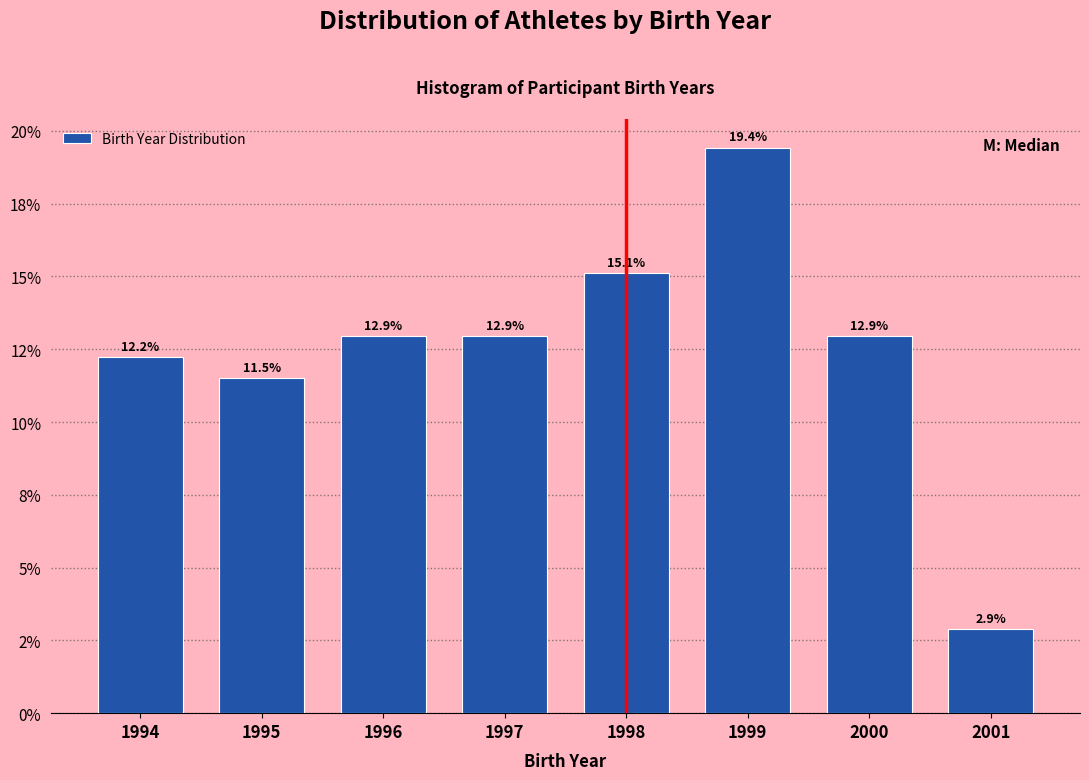

Does the chart contain any negative values?

No